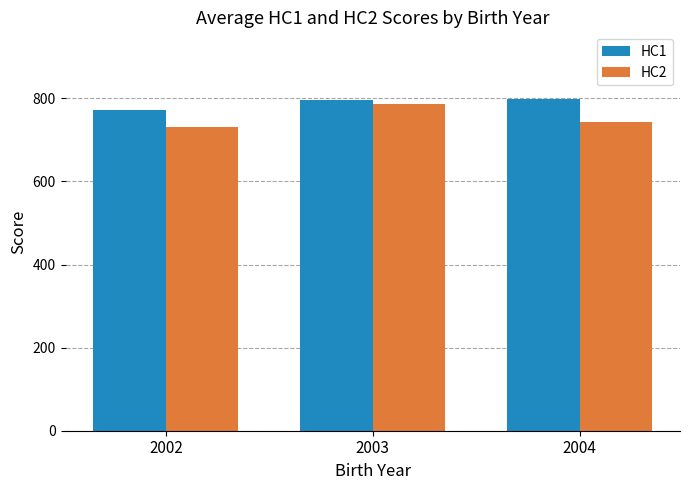

How many categories are shown in the chart?

3